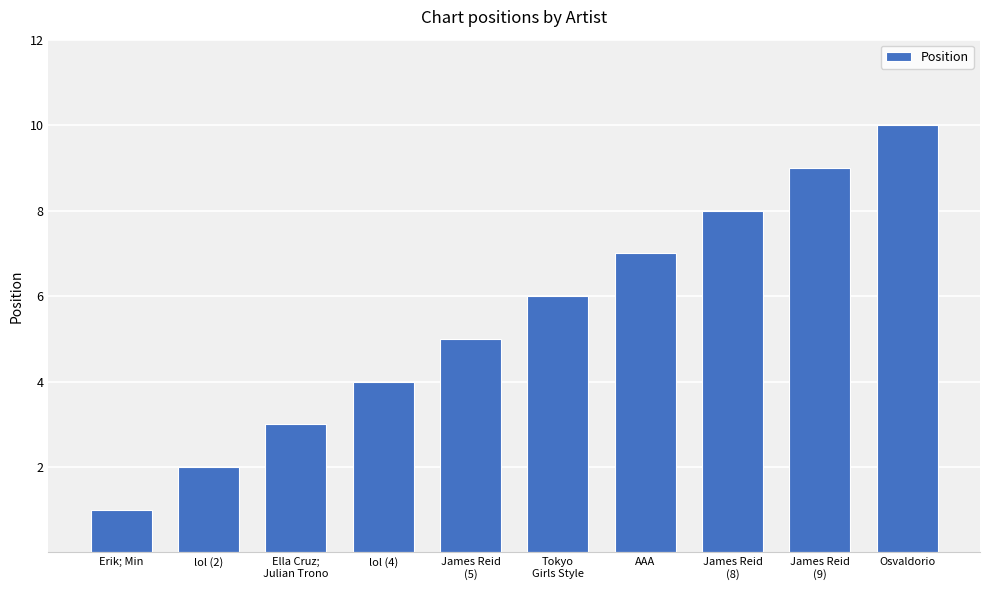

What is the minimum value shown in the chart?

1